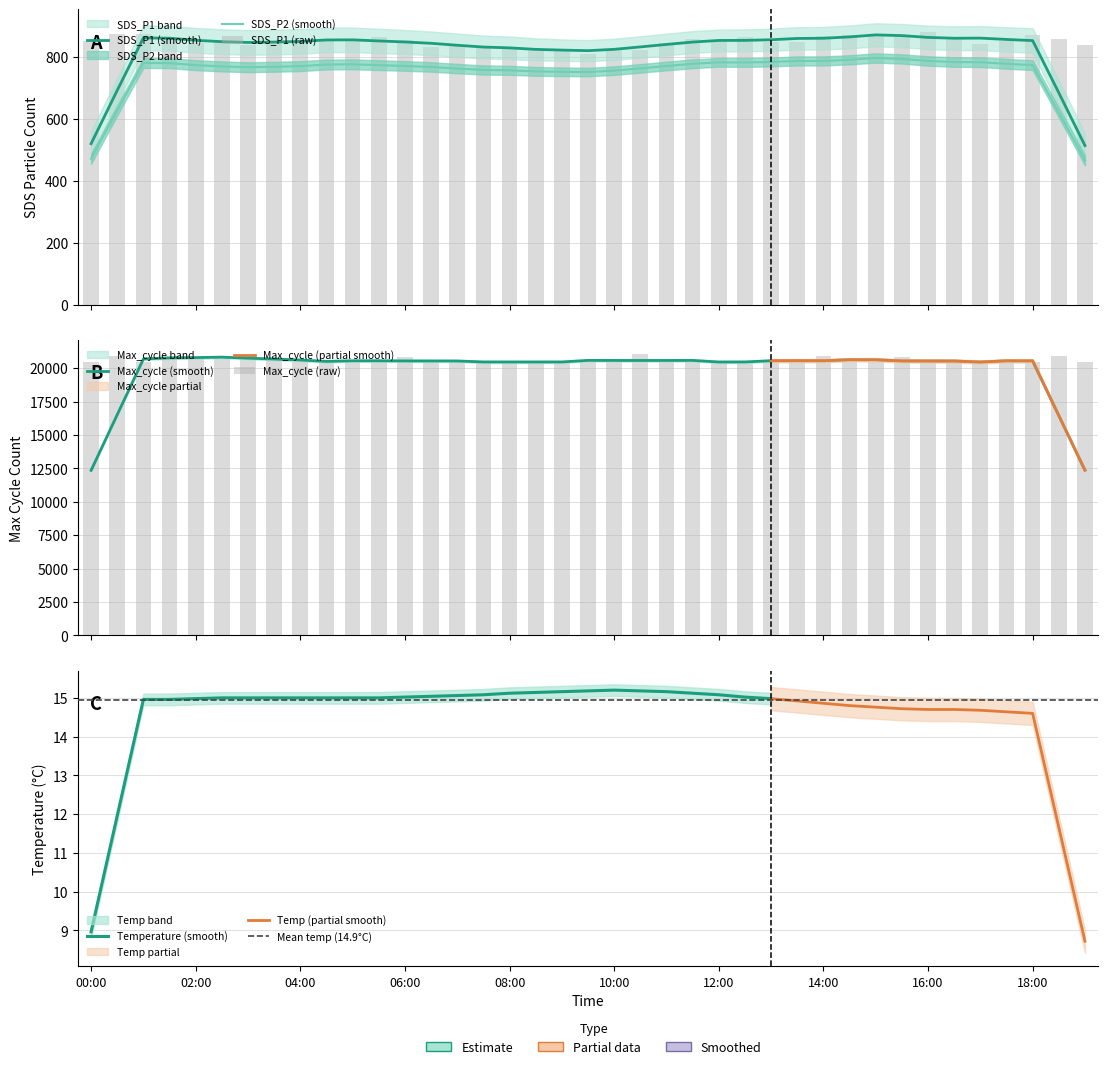

How many distinct data groups are displayed?

2